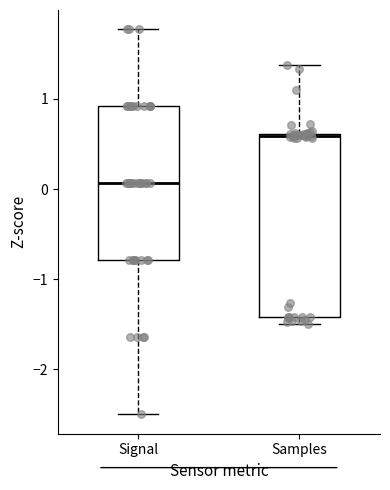

Reading left to right, transcribe this box plot: for each box, give where its median line is, the range the box spans, and where its two whiskers end, as read against the y-axis. The values are not printed on the chart, so give them approximately, as read against the axis.

Signal: median 0.1, box -0.8 to 0.9, whiskers -2.5 to 1.8
Samples: median 0.6, box -1.4 to 0.6, whiskers -1.5 to 1.4